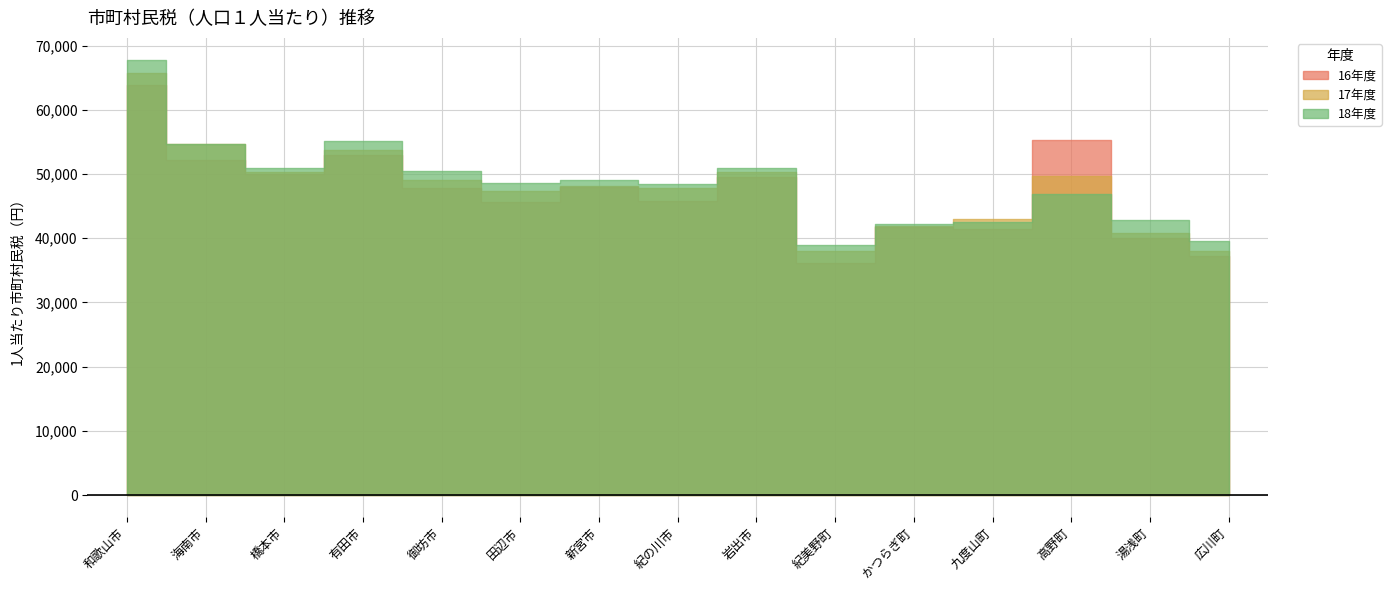

Rank the series by their maximum value, from highest to lowest.

18年度, 17年度, 16年度